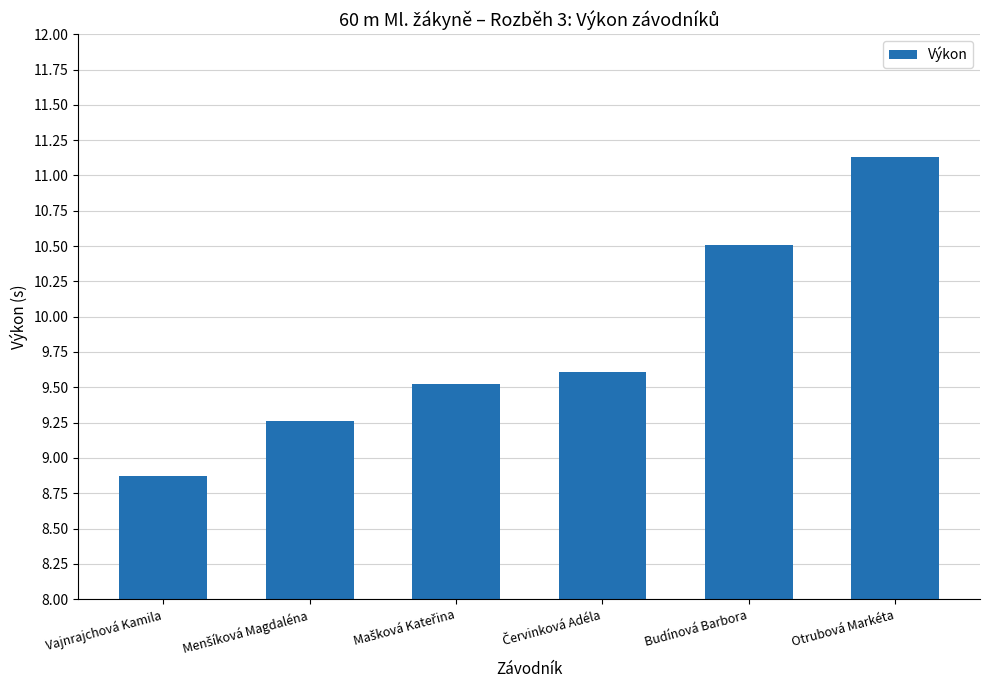

What is the minimum value shown in the chart?

8.9